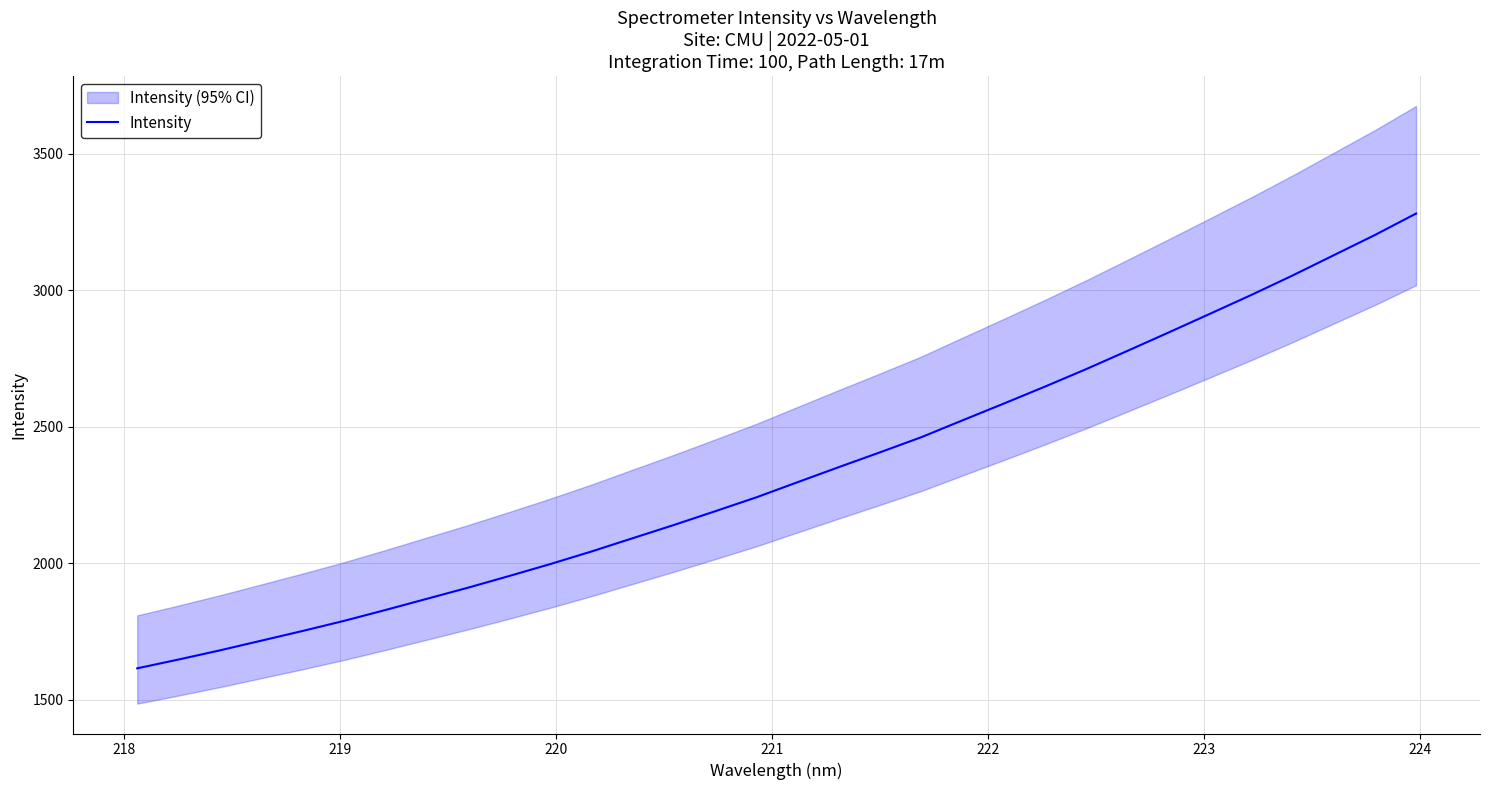

What is the lowest value of the Intensity series?

1615.9